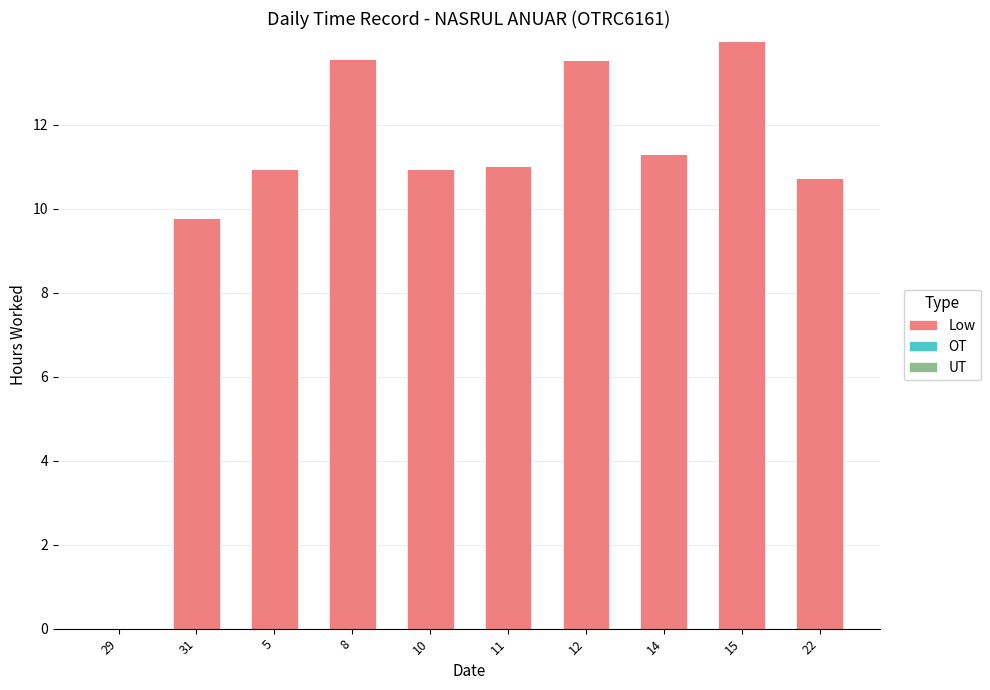

What is the greatest value displayed?

14.0